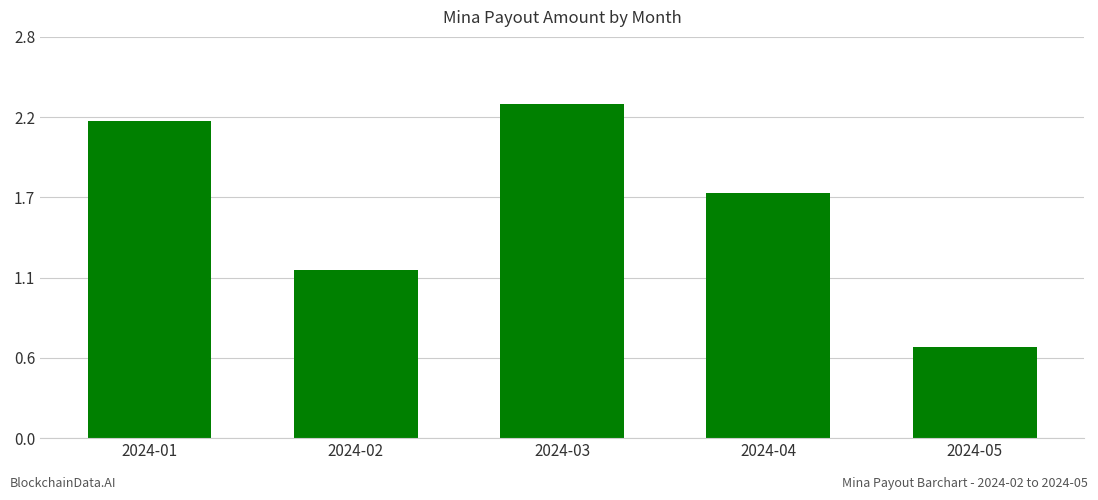

What is the difference between the maximum and minimum values?

1.7